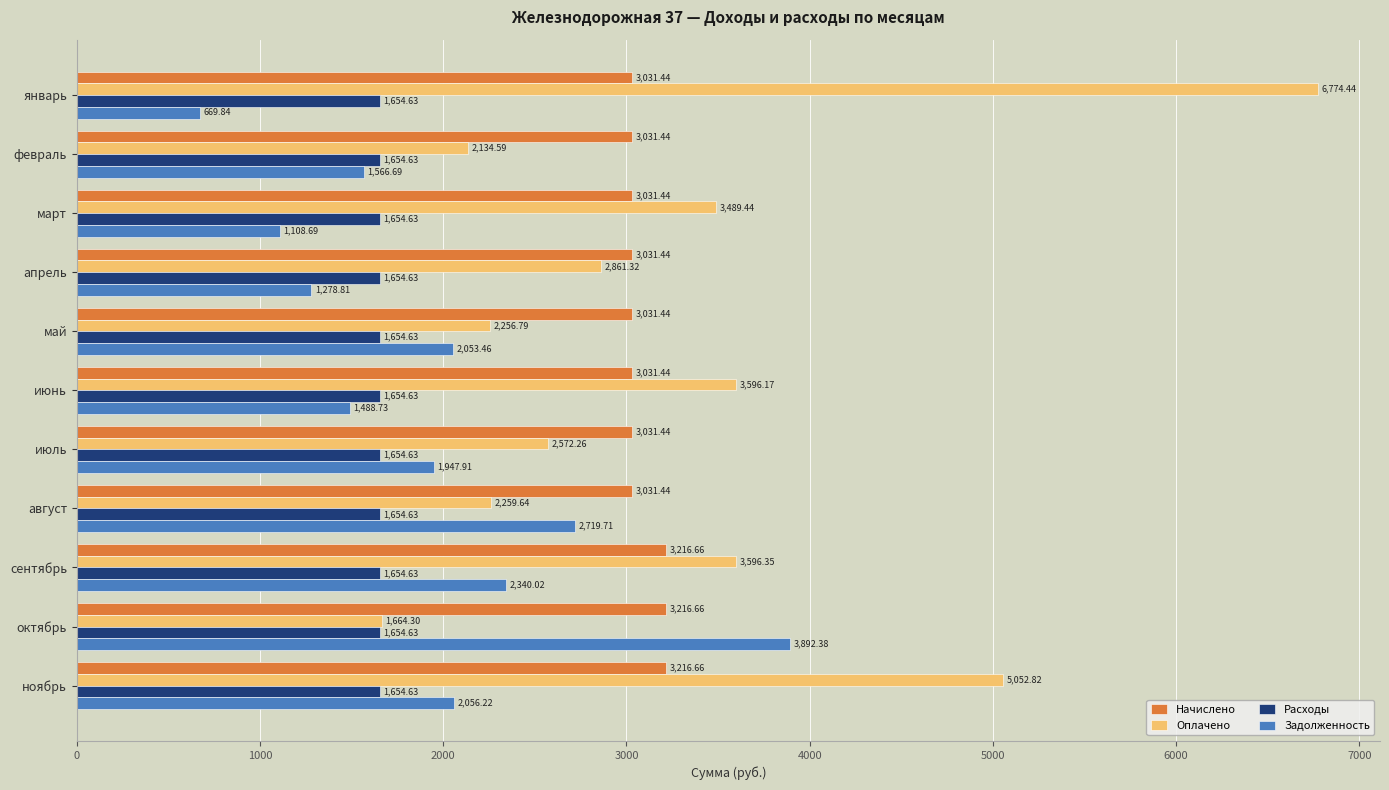

Is the value of Задолженность at ноябрь greater than the value of Оплачено at июль?

No